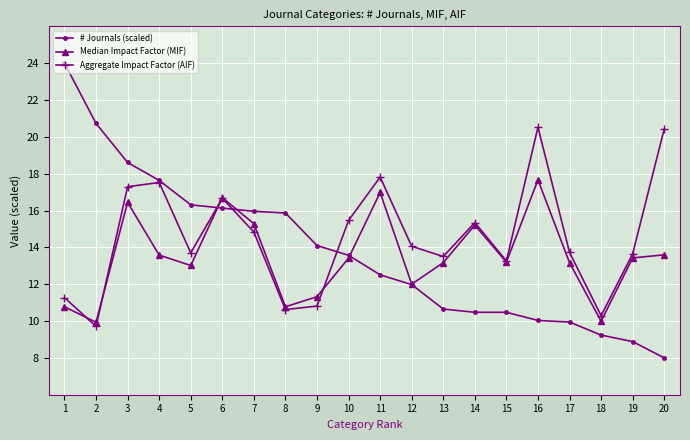

Is the value of Median Impact Factor (MIF) at 17 greater than the value of # Journals (scaled) at 6?

No